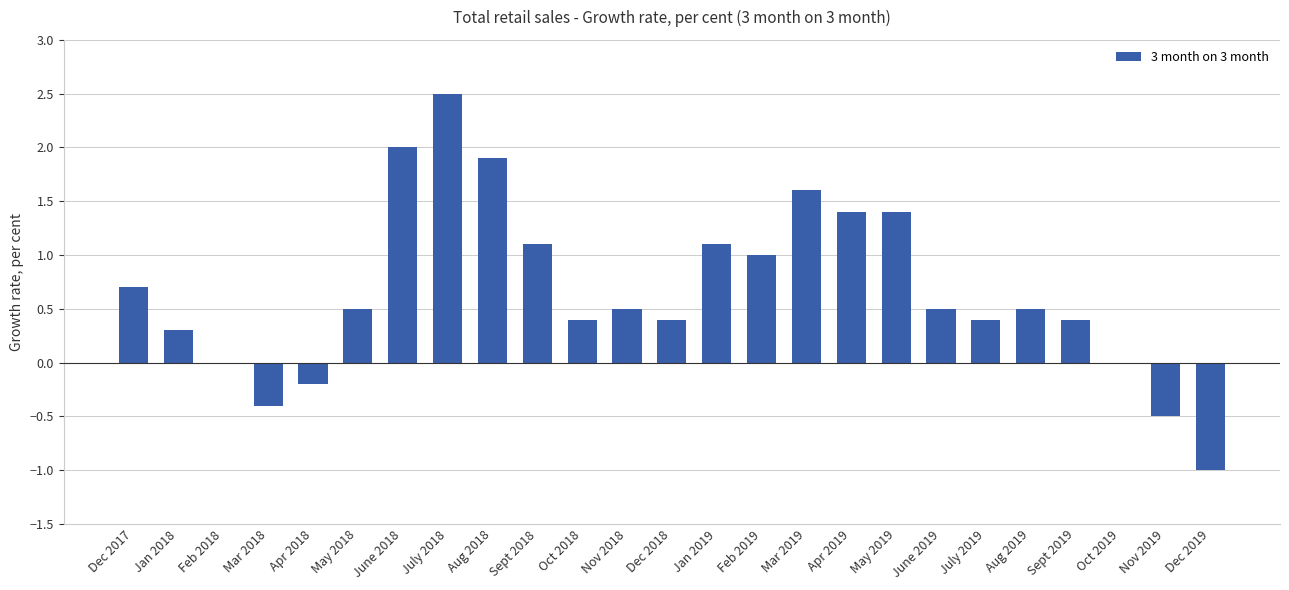

What is the change in value from Mar 2018 to Feb 2019?

+1.4